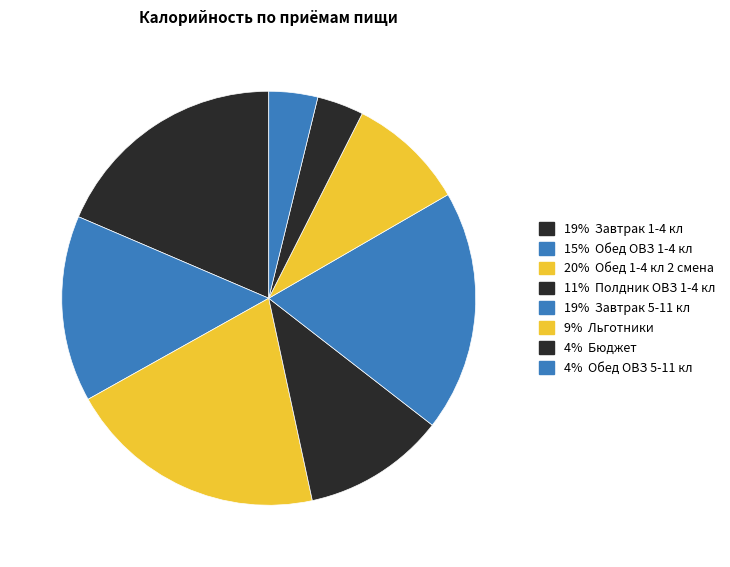

How many slices are in this pie chart?

8